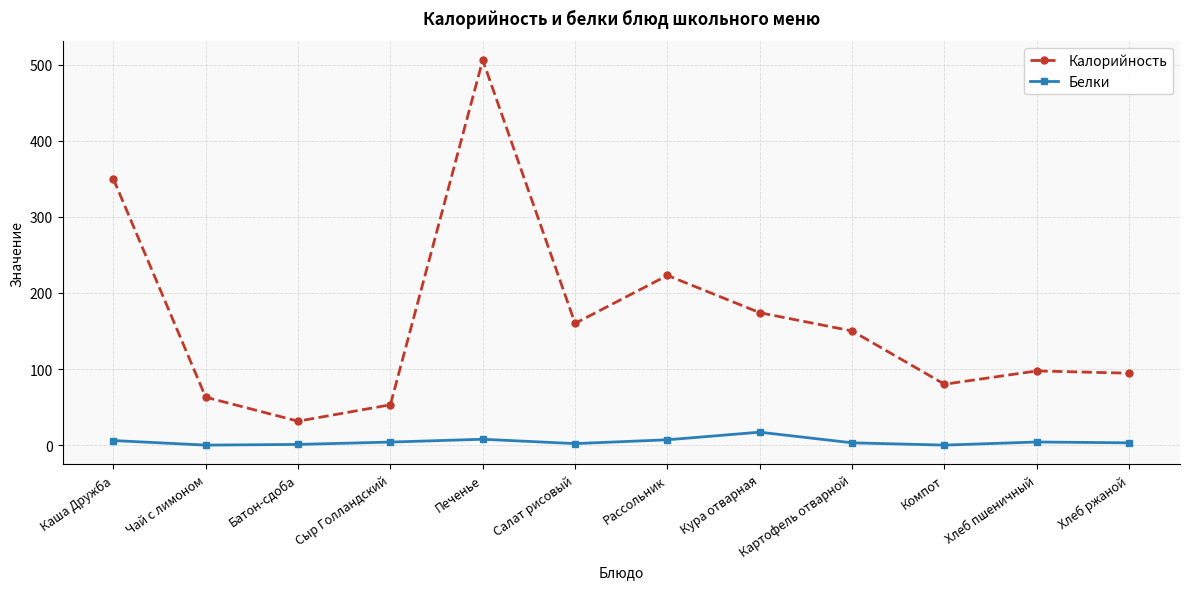

Between Батон-сдоба and Печенье, which series saw the biggest shift?

Калорийность